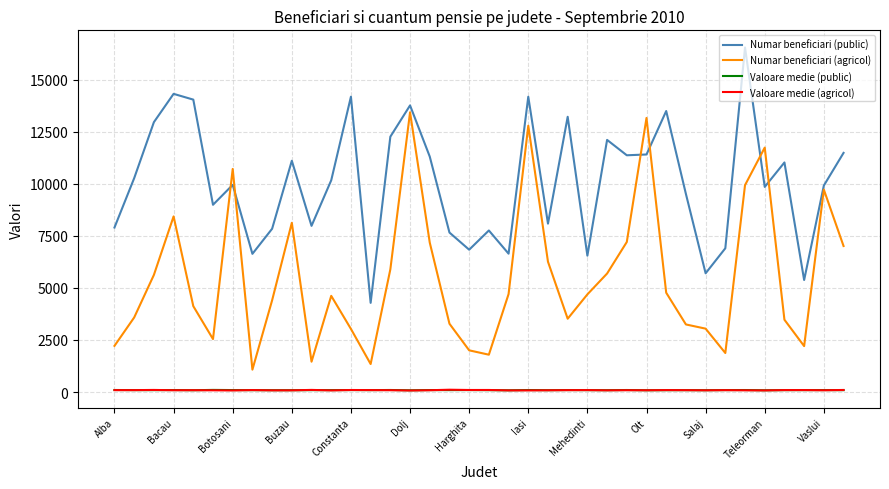

How many intersections are there between Valoare medie (agricol) and Valoare medie (public)?

19